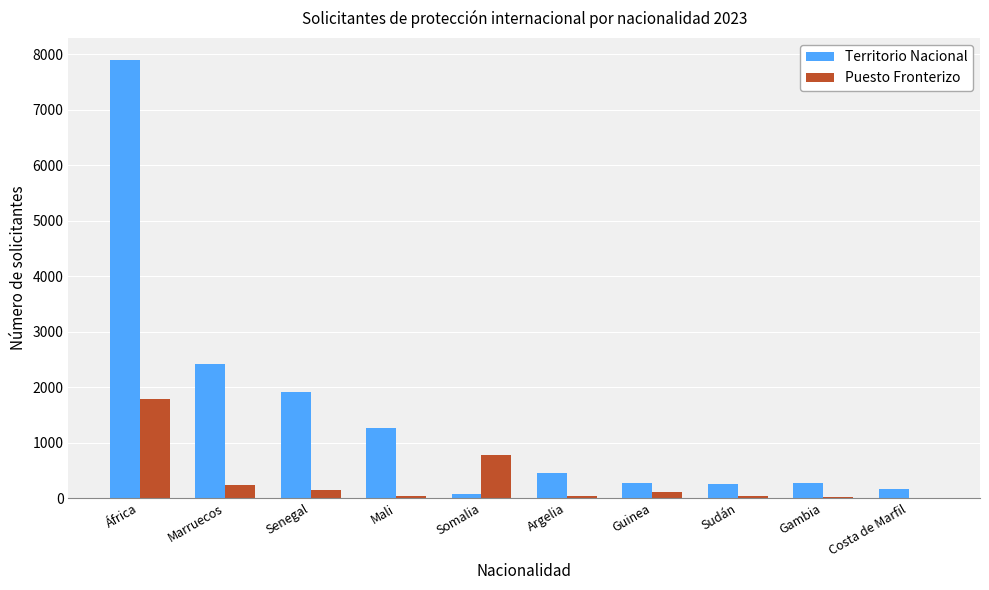

Between Senegal and Sudán, which series saw the biggest shift?

Territorio Nacional